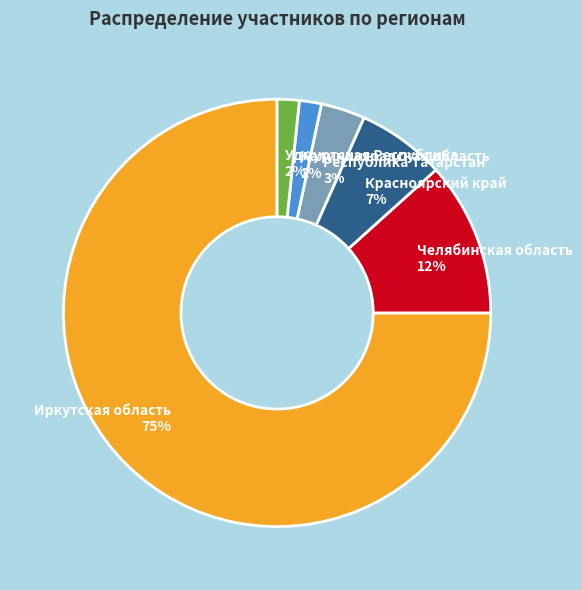

To the nearest percent, what is the combined percentage of Республика Татарстан and Красноярский край?

10%